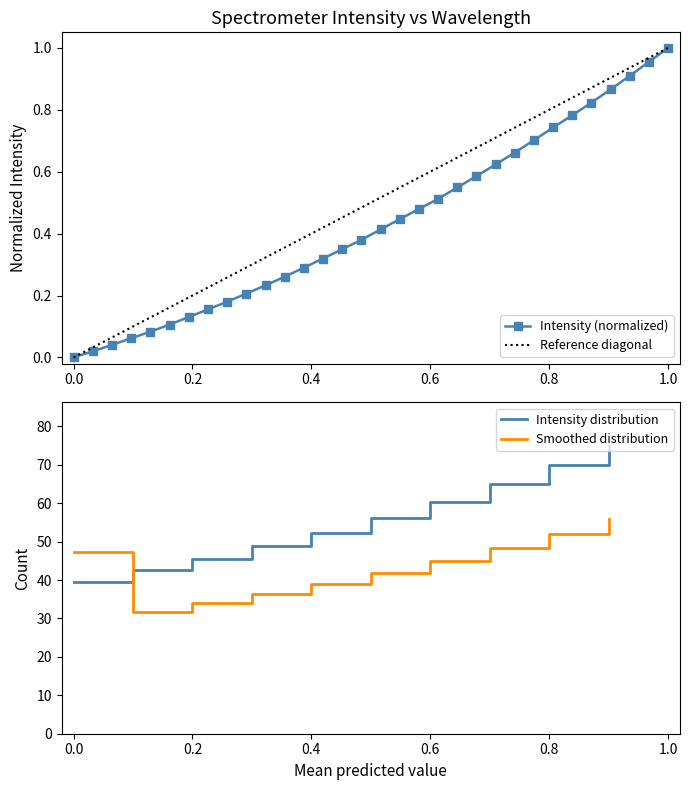

True or false: there are more than 2 points higher than both neighbors.

False